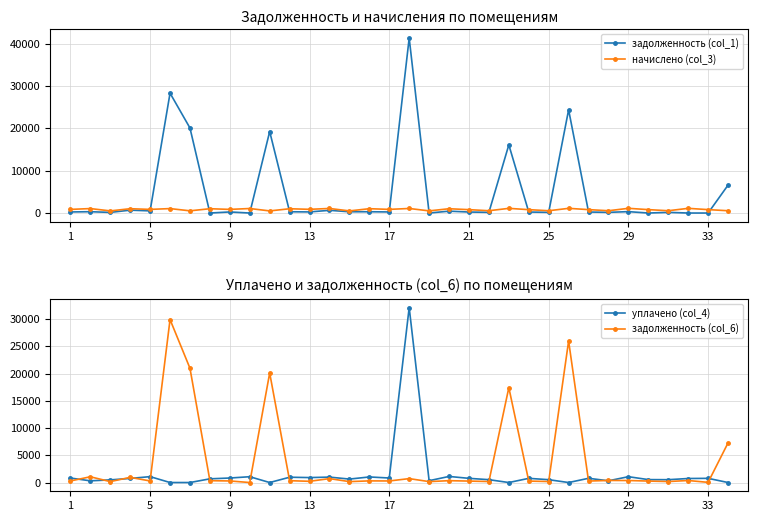

What is the maximum value for начислено (col_3)?

1110.5